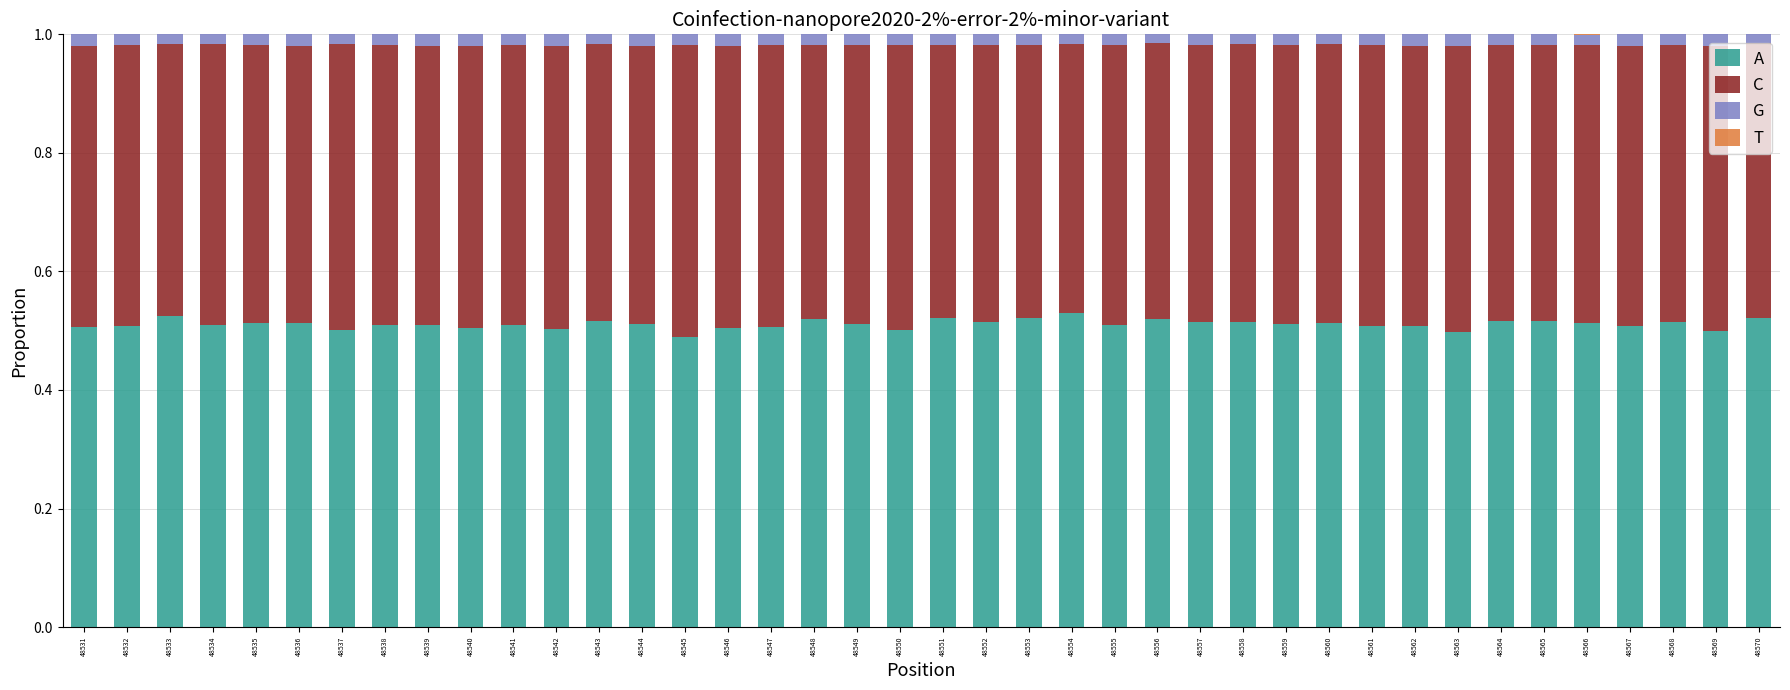

How many series are shown in this chart?

4